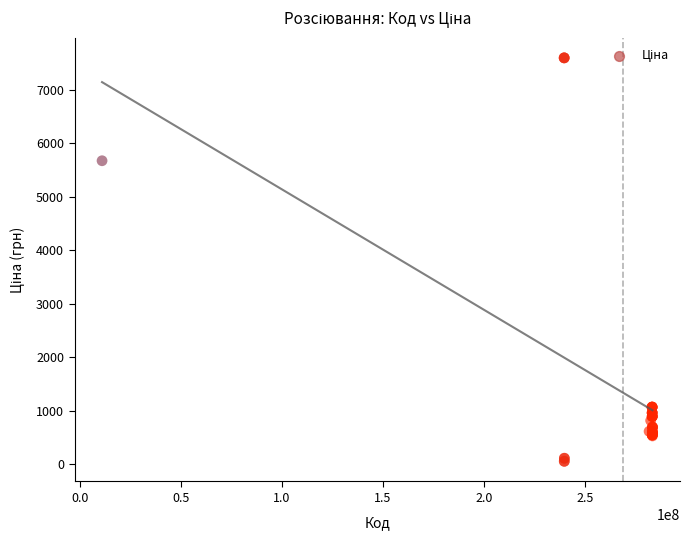

What Y value in the scatter plot is closest to 3826?

5673.8